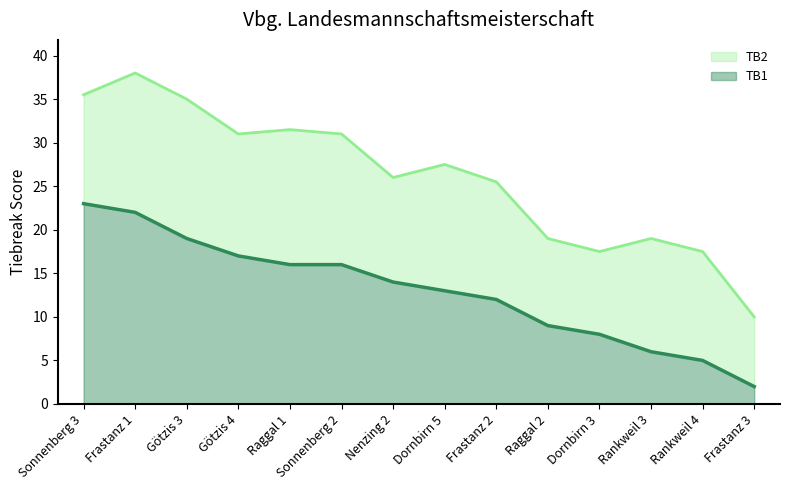

What is the difference between the maximum and minimum values in the TB1 series?

21.0